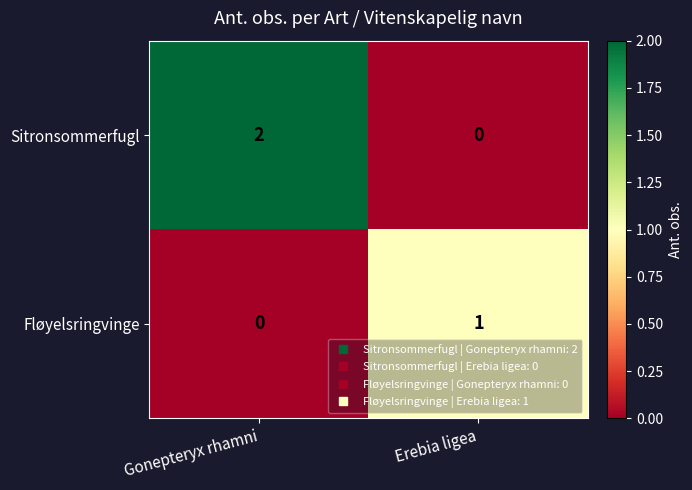

The Fløyelsringvinge series shows 0 at Gonepteryx rhamni. True or false?

True